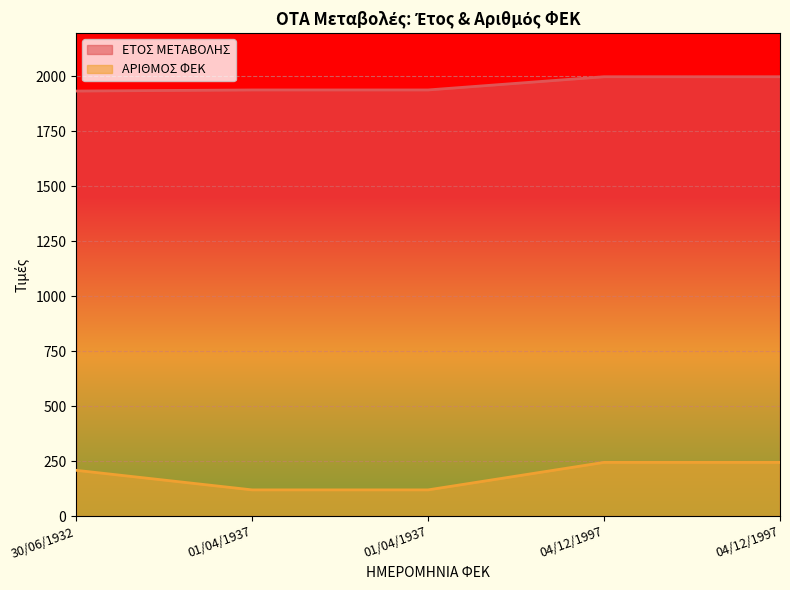

What is the total value across all series at 04/12/1997?

2241